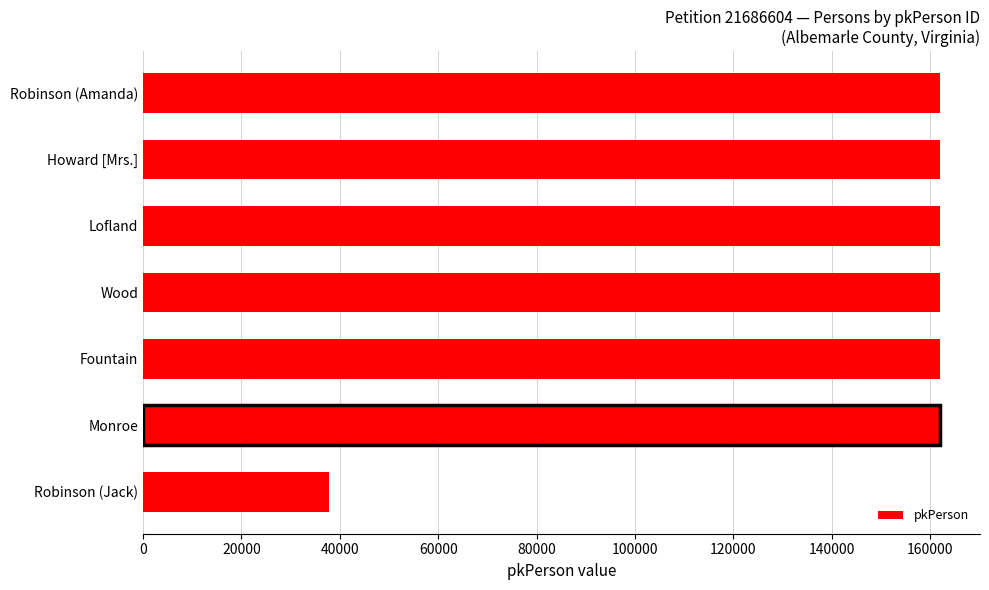

The chart shows a value of 162019 at Howard [Mrs.]. True or false?

True